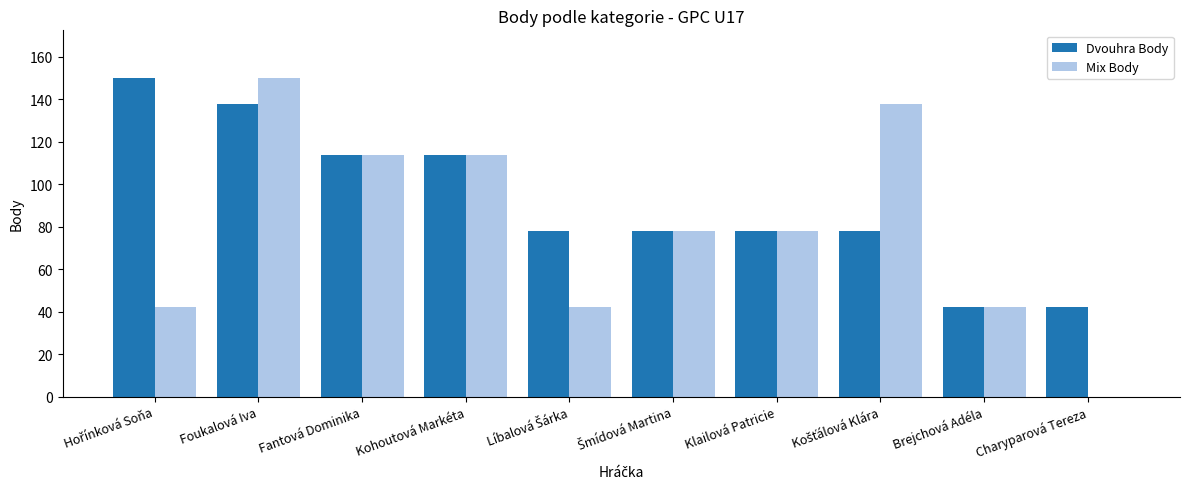

What is the maximum value shown in the chart?

150